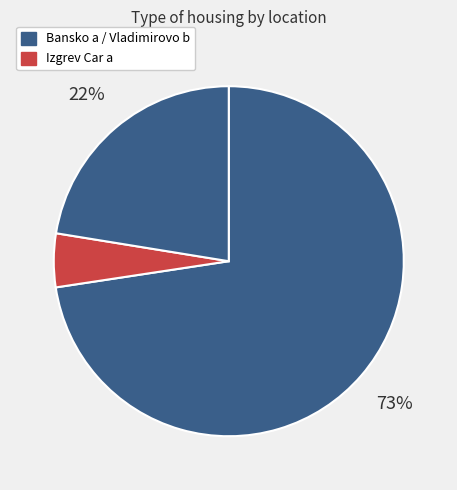

How many segments does this pie chart have?

3